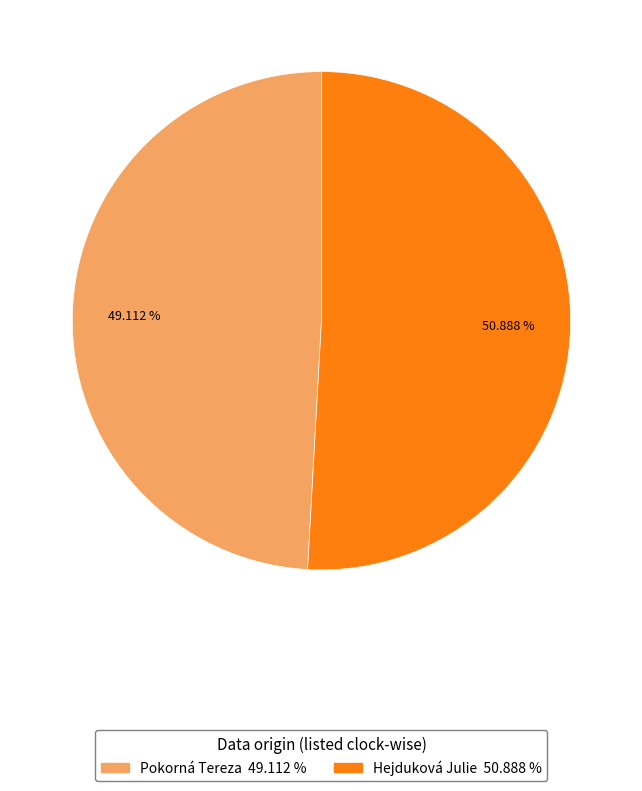

Rank the categories by value from lowest to highest.

Pokorná Tereza, Hejduková Julie